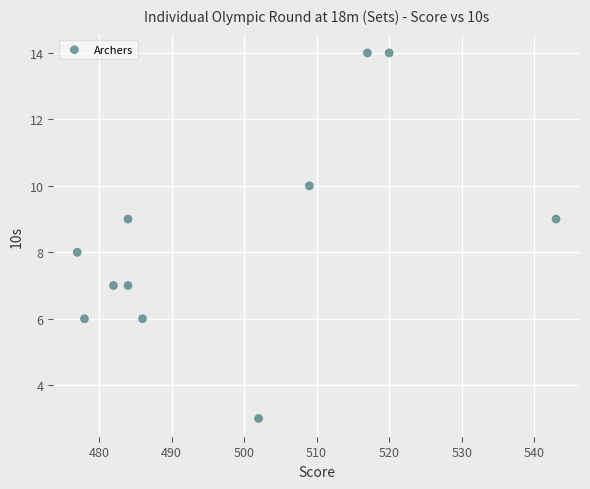

What is the range of X values (max minus min)?

66